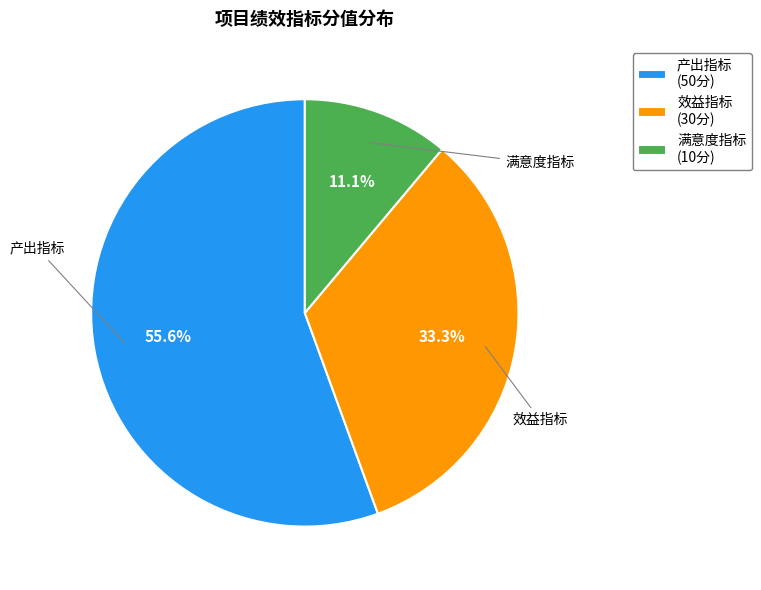

Between 满意度指标 and 产出指标, which is larger?

产出指标